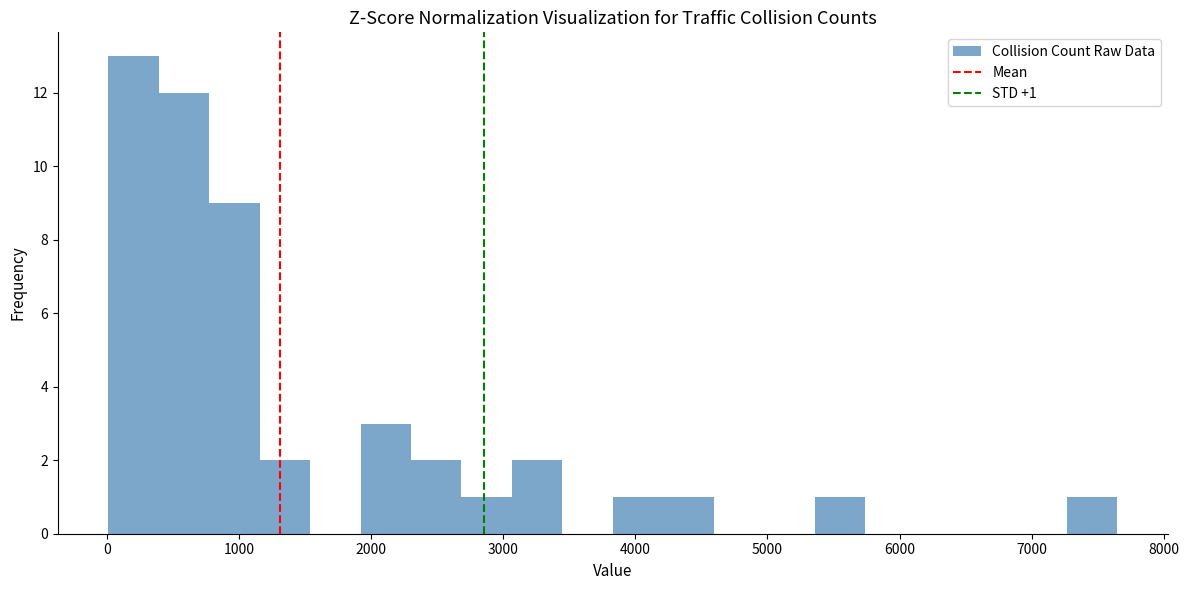

Read against the x-axis, roughly where is the centre of the tallest bar?

200